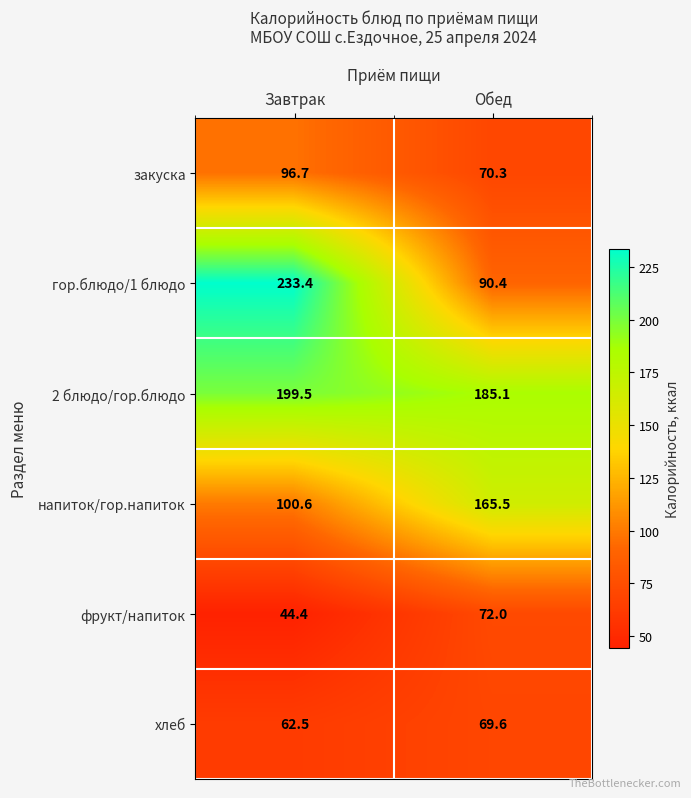

Which series has the widest spread of values?

гор.блюдо/1 блюдо